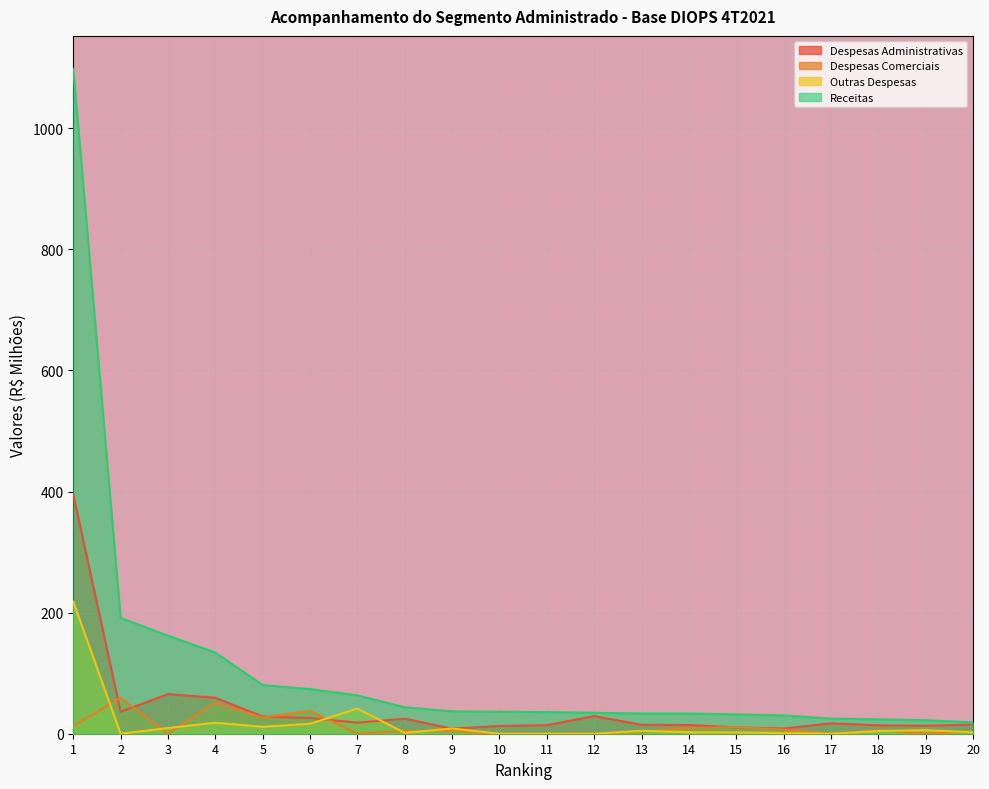

How many data points in Outras Despesas are less than 4?

10